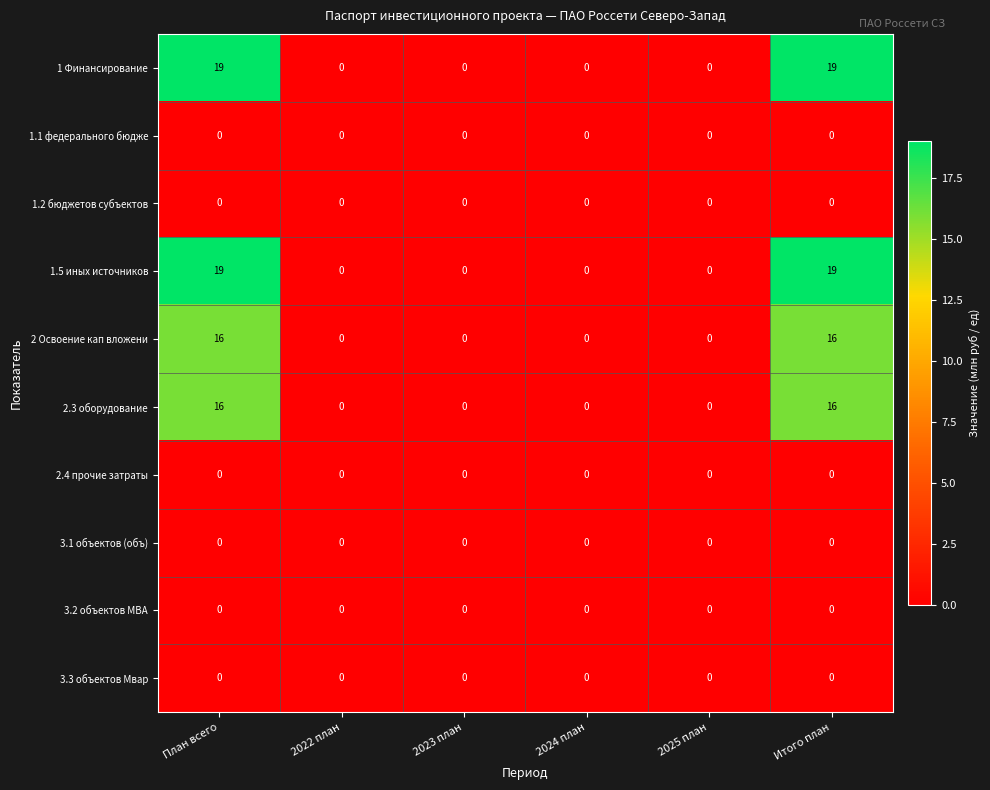

What is the sum of the 2.3 оборудование values at 2024 план and Итого план?

16